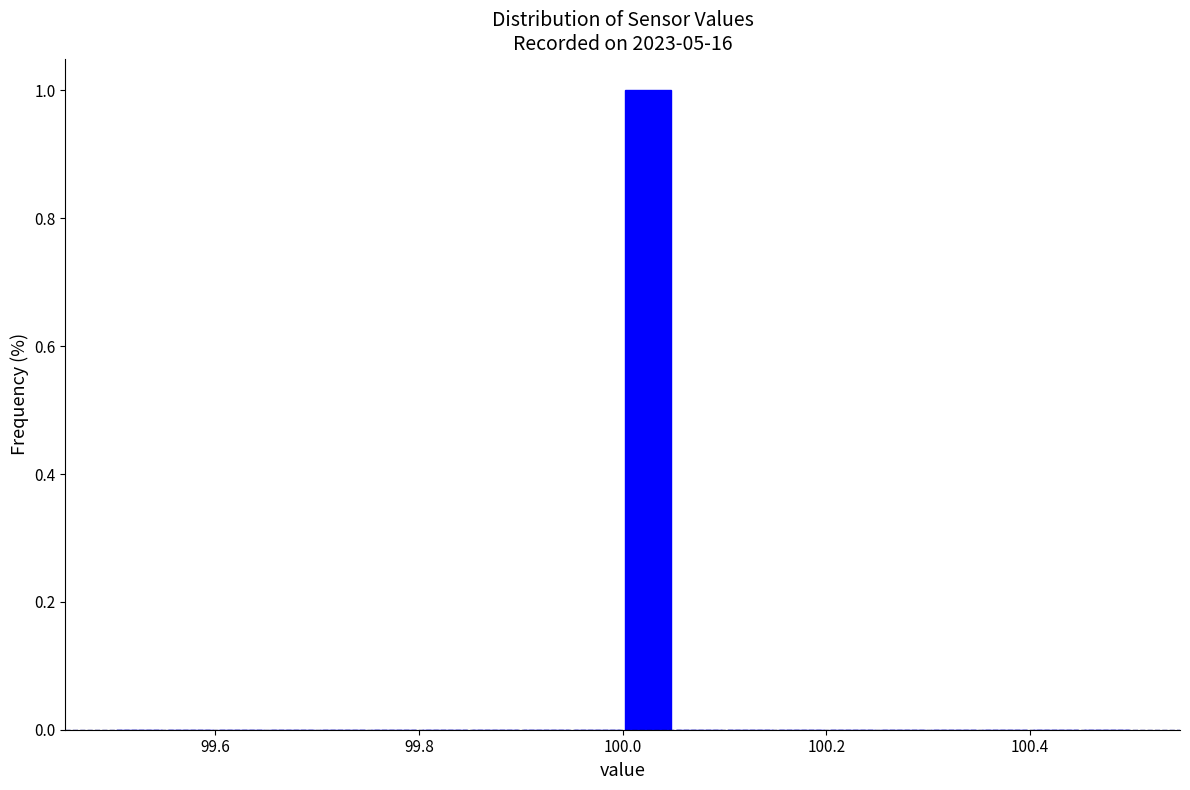

Around what value on the x-axis is the tallest bar? Give the approximate position of its centre, as read against the axis.

100.02